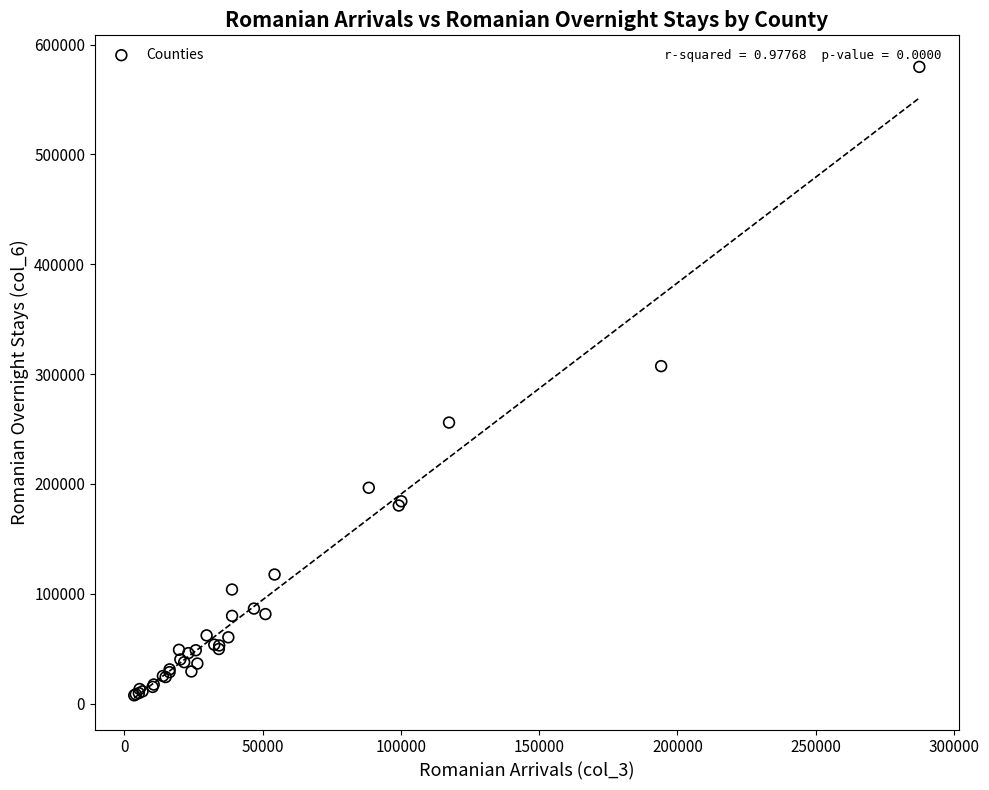

What Y value in the scatter plot is closest to 293622?

307254